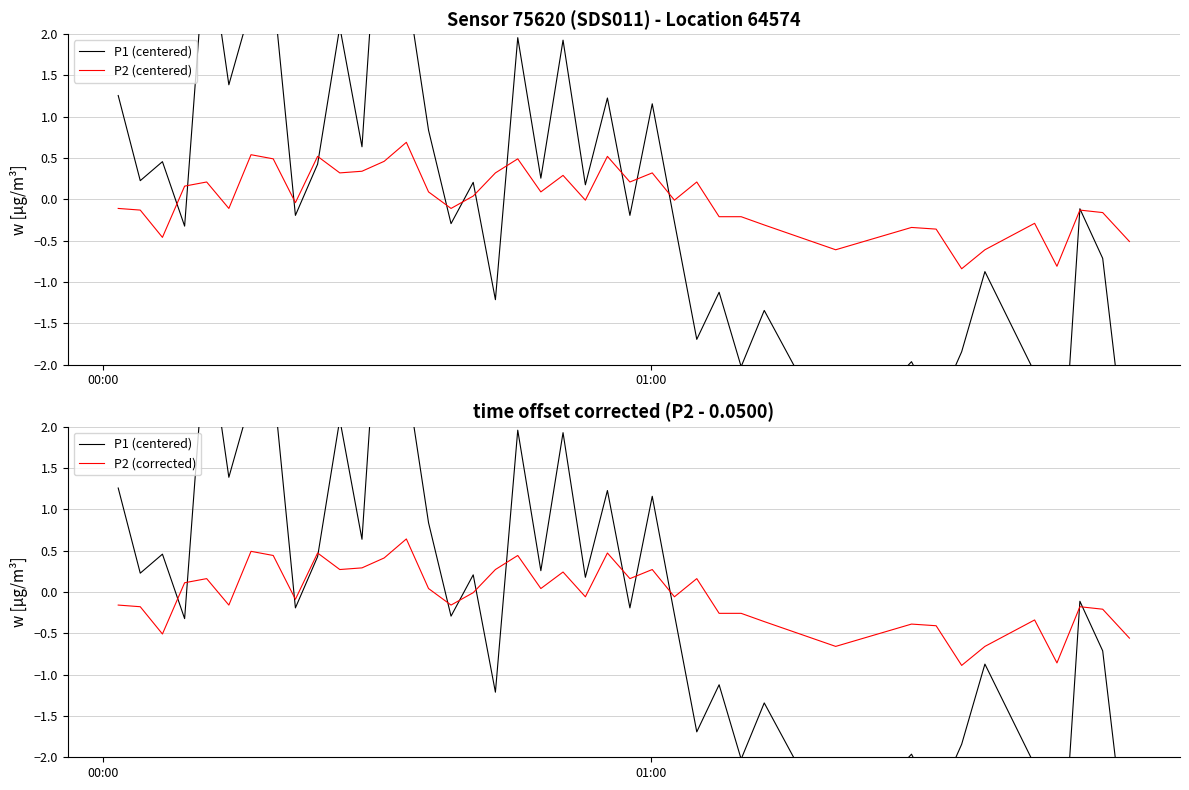

What is the maximum value for P2 (centered)?

0.7